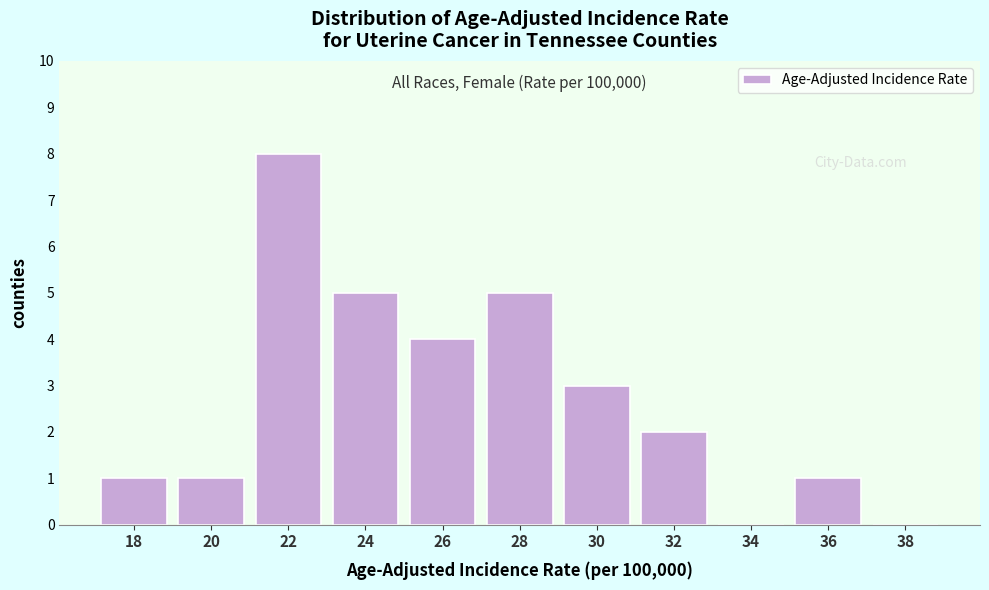

Reading left to right, extract all data points from this chart.

18=1	20=1	22=8	24=5	26=4	28=5	30=3	32=2	34=0	36=1	38=0